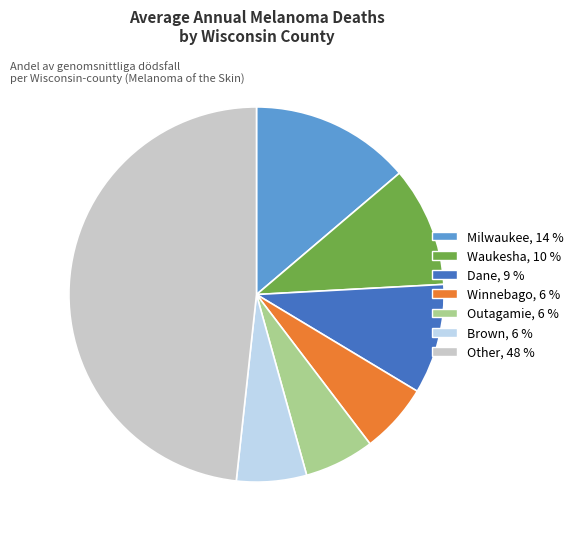

Does any single category account for the majority?

No